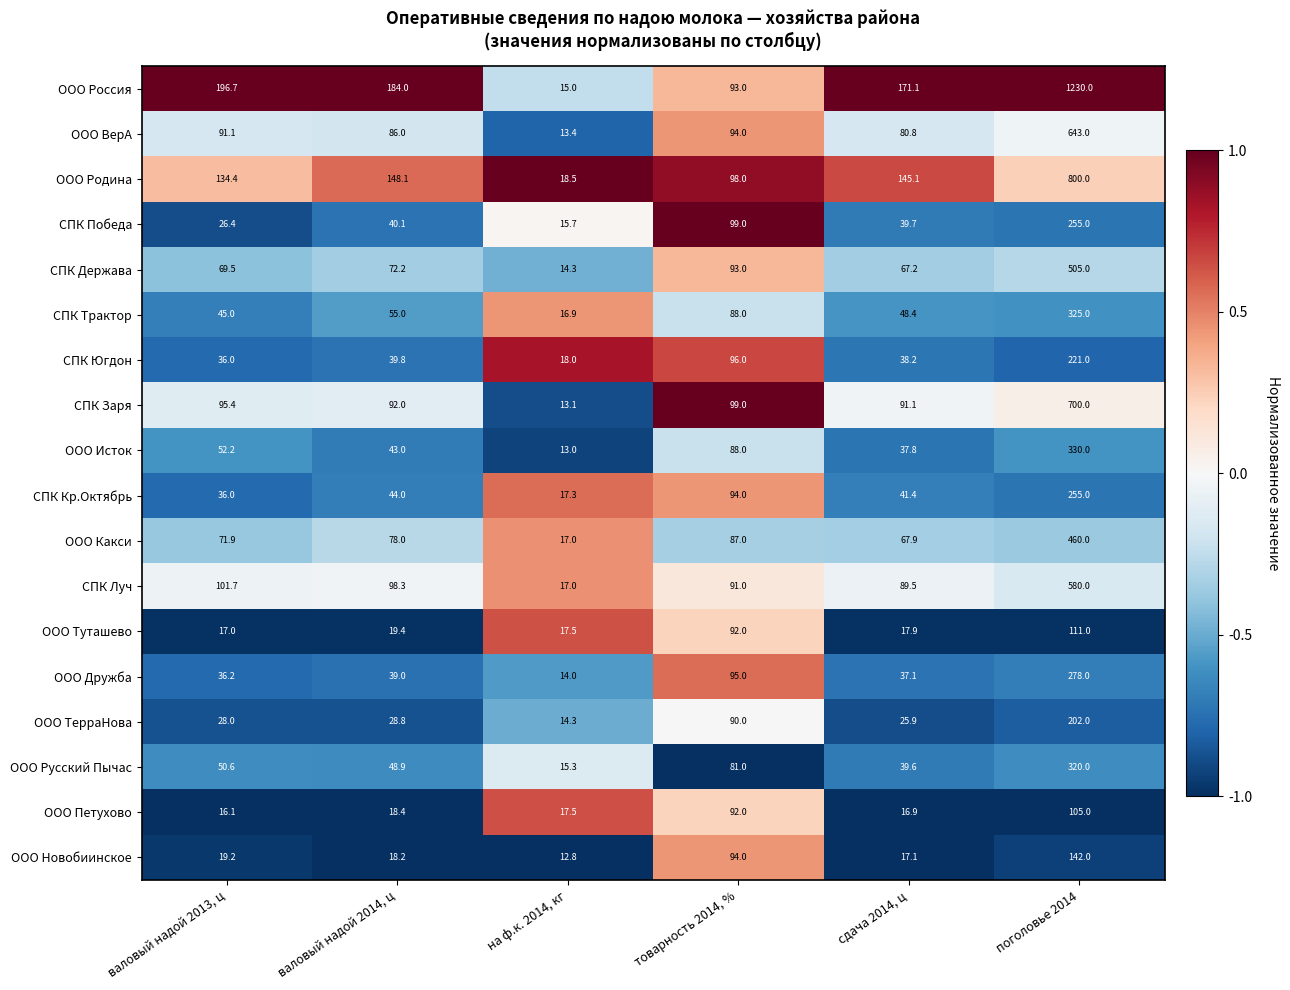

What is the average value of the ООО Исток series?

94.0